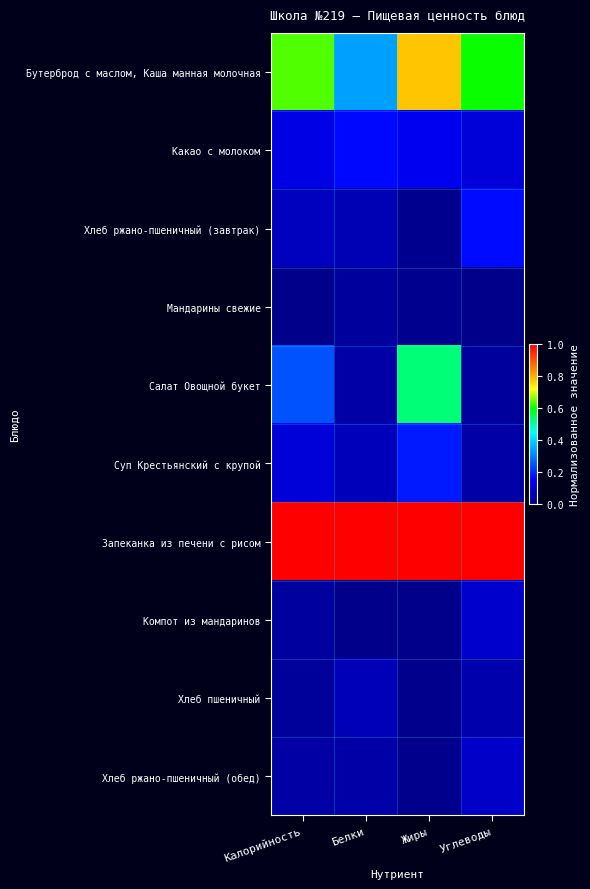

At Белки, list the series in order from largest to smallest.

Запеканка из печени с рисом, Бутерброд с маслом, Каша манная молочная, Какао с молоком, Суп Крестьянский с крупой, Хлеб пшеничный, Хлеб ржано-пшеничный (завтрак), Салат Овощной букет, Хлеб ржано-пшеничный (обед), Мандарины свежие, Компот из мандаринов